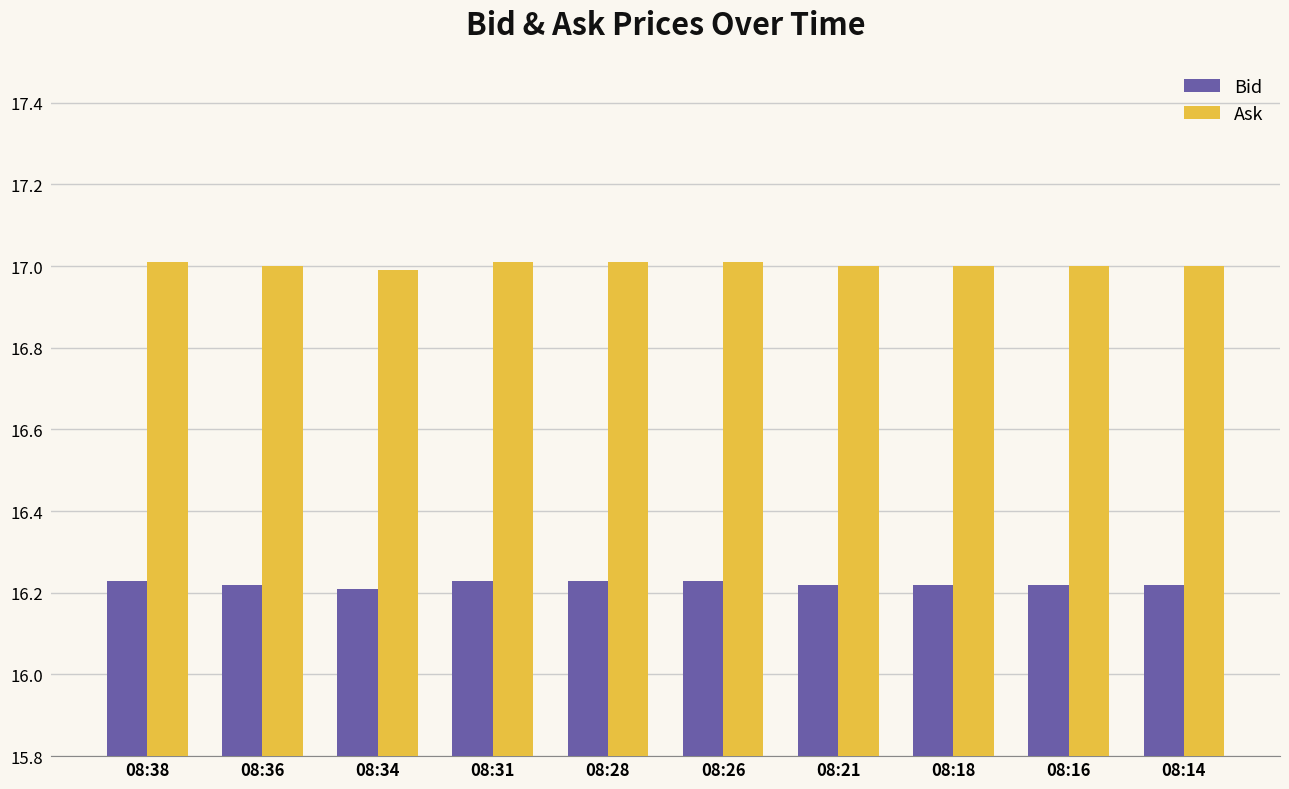

How many bars are there in each group?

2